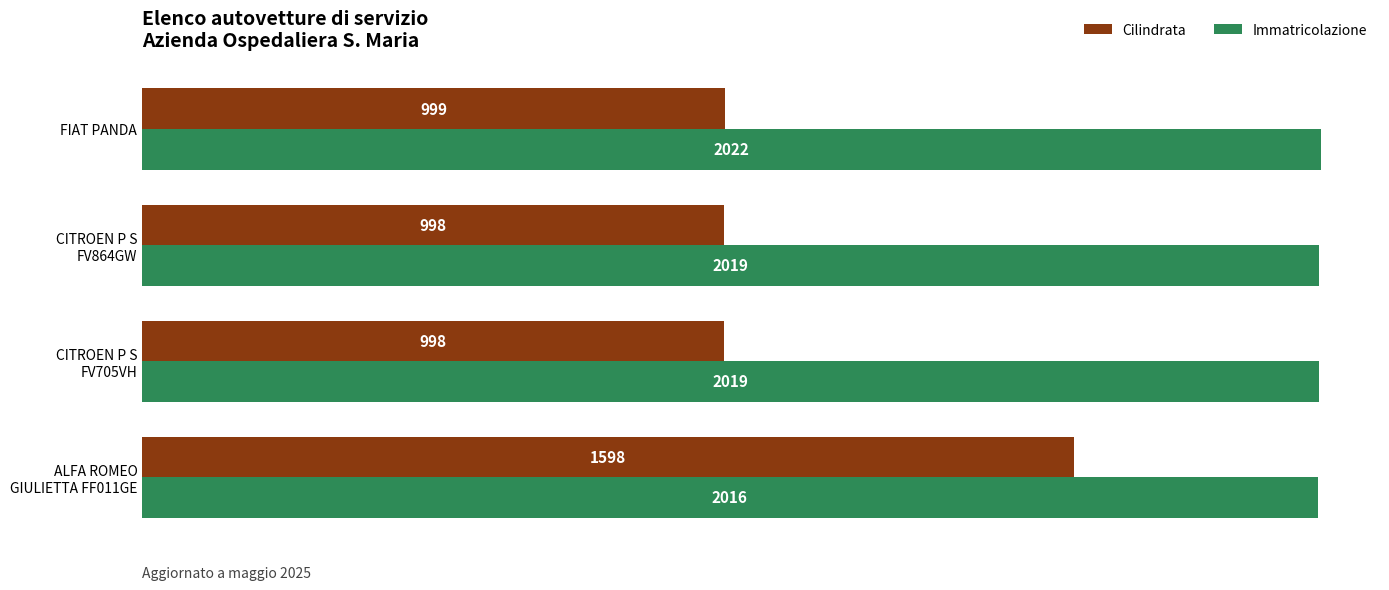

List the series in order of their peak value, lowest first.

Cilindrata, Immatricolazione